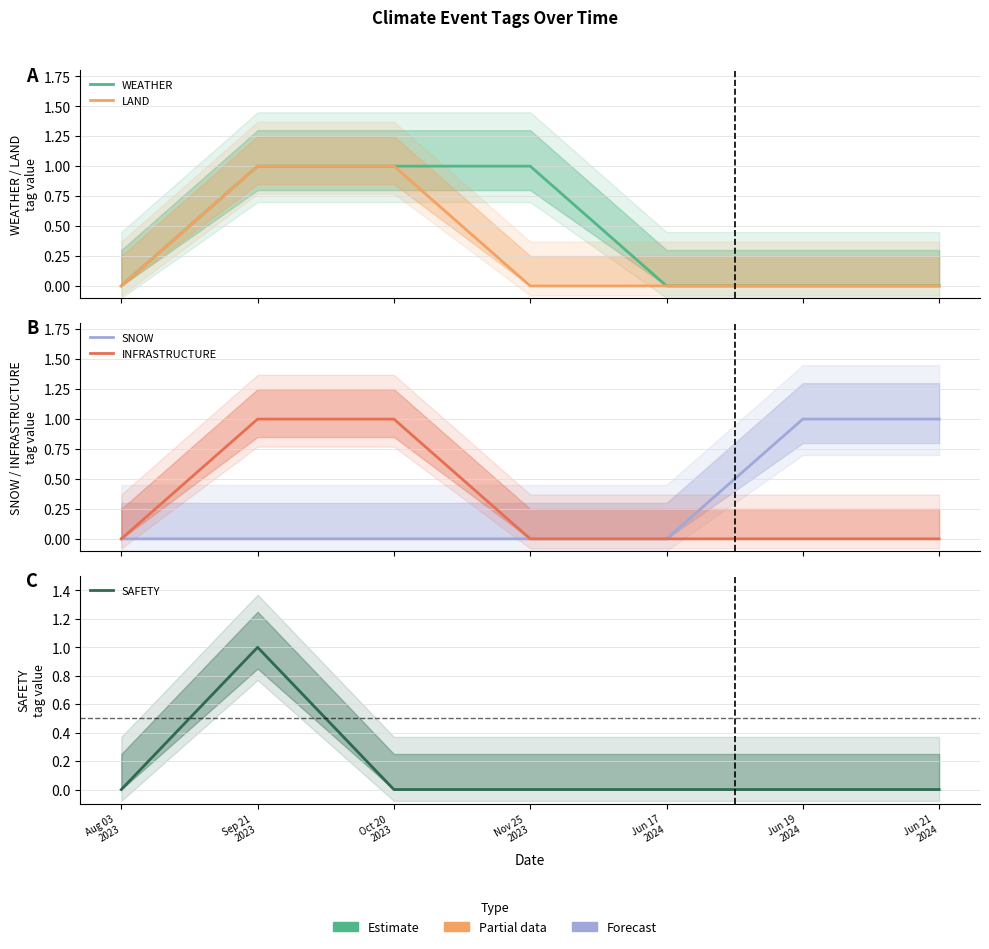

What is the sum of all INFRASTRUCTURE values?

2